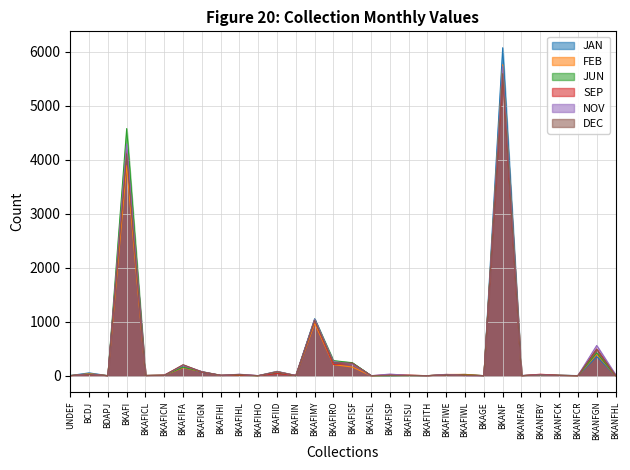

Reading left to right, transcribe all the data shown in this chart.

JAN: UNDEF=3	BCDJ=52	BDAPJ=1	BKAFI=4191	BKAFICL=5	BKAFICN=5	BKAFIFA=161	BKAFIGN=63	BKAFIHI=2	BKAFIHL=13	BKAFIHO=2	BKAFIID=81	BKAFIIN=3	BKAFIMY=1056	BKAFIRO=234	BKAFISF=235	BKAFISL=3	BKAFISP=1	BKAFISU=7	BKAFITH=1	BKAFIWE=15	BKAFIWL=24	BKAGE=1	BKANF=6078	BKANFAR=3	BKANFBY=22	BKANFCK=11	BKANFCR=1	BKANFGN=353	BKANFHL=3
FEB: UNDEF=0	BCDJ=38	BDAPJ=1	BKAFI=3893	BKAFICL=3	BKAFICN=8	BKAFIFA=149	BKAFIGN=72	BKAFIHI=2	BKAFIHL=13	BKAFIHO=0	BKAFIID=76	BKAFIIN=4	BKAFIMY=970	BKAFIRO=205	BKAFISF=160	BKAFISL=0	BKAFISP=5	BKAFISU=8	BKAFITH=1	BKAFIWE=23	BKAFIWL=24	BKAGE=0	BKANF=5763	BKANFAR=1	BKANFBY=19	BKANFCK=6	BKANFCR=1	BKANFGN=399	BKANFHL=3
JUN: UNDEF=3	BCDJ=28	BDAPJ=0	BKAFI=4580	BKAFICL=3	BKAFICN=11	BKAFIFA=157	BKAFIGN=74	BKAFIHI=8	BKAFIHL=7	BKAFIHO=0	BKAFIID=53	BKAFIIN=0	BKAFIMY=1047	BKAFIRO=279	BKAFISF=241	BKAFISL=0	BKAFISP=0	BKAFISU=1	BKAFITH=1	BKAFIWE=17	BKAFIWL=15	BKAGE=0	BKANF=5723	BKANFAR=1	BKANFBY=11	BKANFCK=5	BKANFCR=1	BKANFGN=423	BKANFHL=1
SEP: UNDEF=1	BCDJ=22	BDAPJ=0	BKAFI=4190	BKAFICL=4	BKAFICN=11	BKAFIFA=197	BKAFIGN=66	BKAFIHI=8	BKAFIHL=11	BKAFIHO=2	BKAFIID=40	BKAFIIN=6	BKAFIMY=1026	BKAFIRO=209	BKAFISF=231	BKAFISL=0	BKAFISP=19	BKAFISU=9	BKAFITH=0	BKAFIWE=16	BKAFIWL=10	BKAGE=2	BKANF=5550	BKANFAR=0	BKANFBY=27	BKANFCK=7	BKANFCR=0	BKANFGN=494	BKANFHL=2
NOV: UNDEF=2	BCDJ=26	BDAPJ=0	BKAFI=4292	BKAFICL=2	BKAFICN=8	BKAFIFA=193	BKAFIGN=76	BKAFIHI=7	BKAFIHL=27	BKAFIHO=1	BKAFIID=74	BKAFIIN=5	BKAFIMY=1046	BKAFIRO=262	BKAFISF=217	BKAFISL=0	BKAFISP=30	BKAFISU=5	BKAFITH=1	BKAFIWE=25	BKAFIWL=1	BKAGE=0	BKANF=5734	BKANFAR=1	BKANFBY=16	BKANFCK=3	BKANFCR=3	BKANFGN=560	BKANFHL=22
DEC: UNDEF=3	BCDJ=22	BDAPJ=1	BKAFI=4110	BKAFICL=3	BKAFICN=5	BKAFIFA=204	BKAFIGN=71	BKAFIHI=8	BKAFIHL=24	BKAFIHO=0	BKAFIID=73	BKAFIIN=2	BKAFIMY=1025	BKAFIRO=244	BKAFISF=230	BKAFISL=0	BKAFISP=9	BKAFISU=4	BKAFITH=0	BKAFIWE=18	BKAFIWL=4	BKAGE=1	BKANF=5597	BKANFAR=0	BKANFBY=15	BKANFCK=5	BKANFCR=1	BKANFGN=487	BKANFHL=10